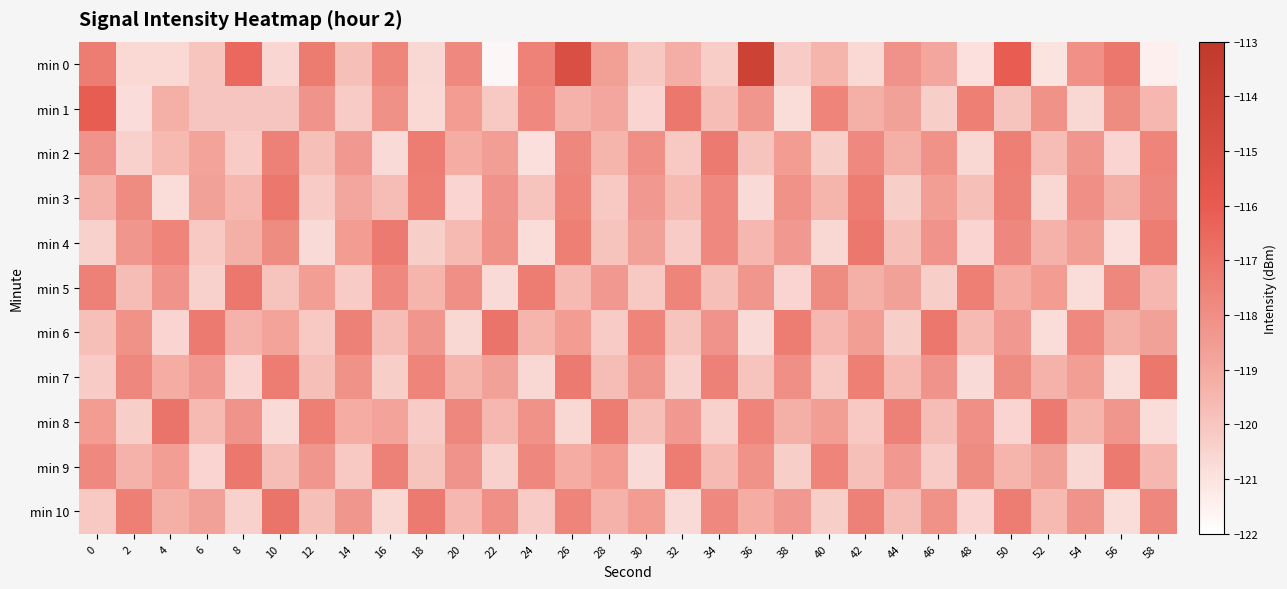

Which series has the largest total across all categories?

min 0